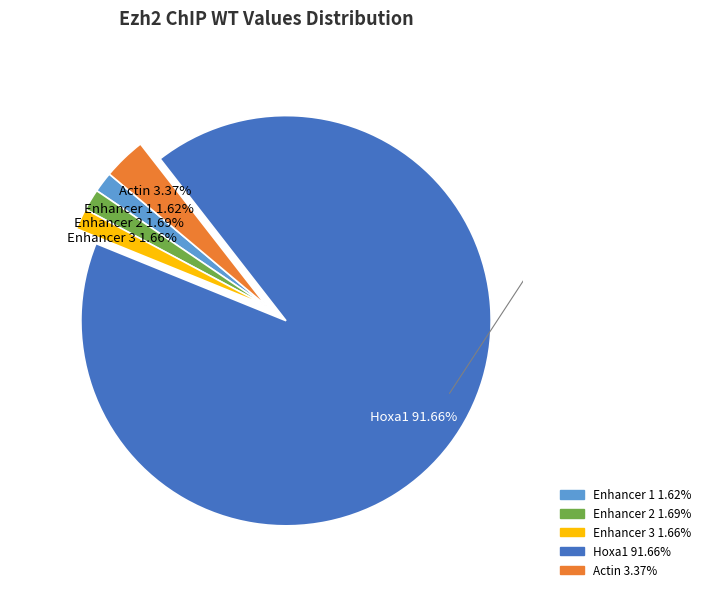

Does Hoxa1 represent more than half of the total?

Yes